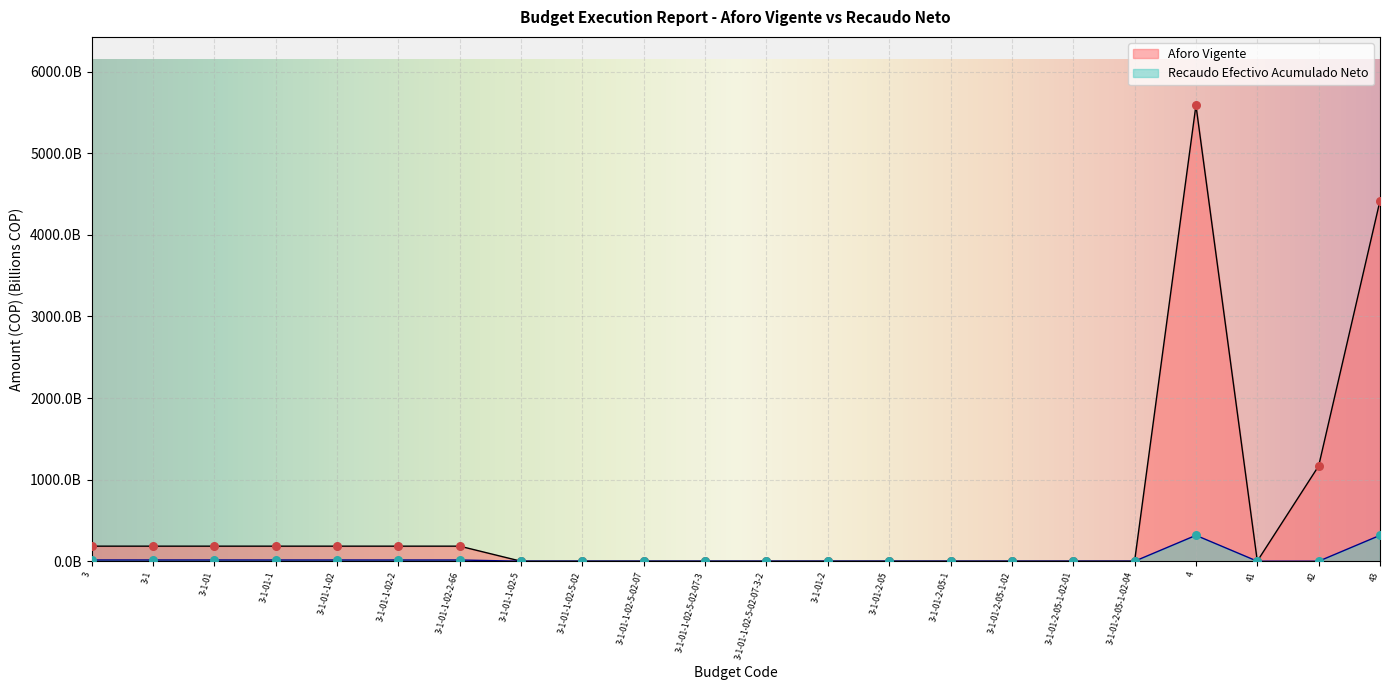

What is the total value across all series at 3-1-01-2-05?

0.2